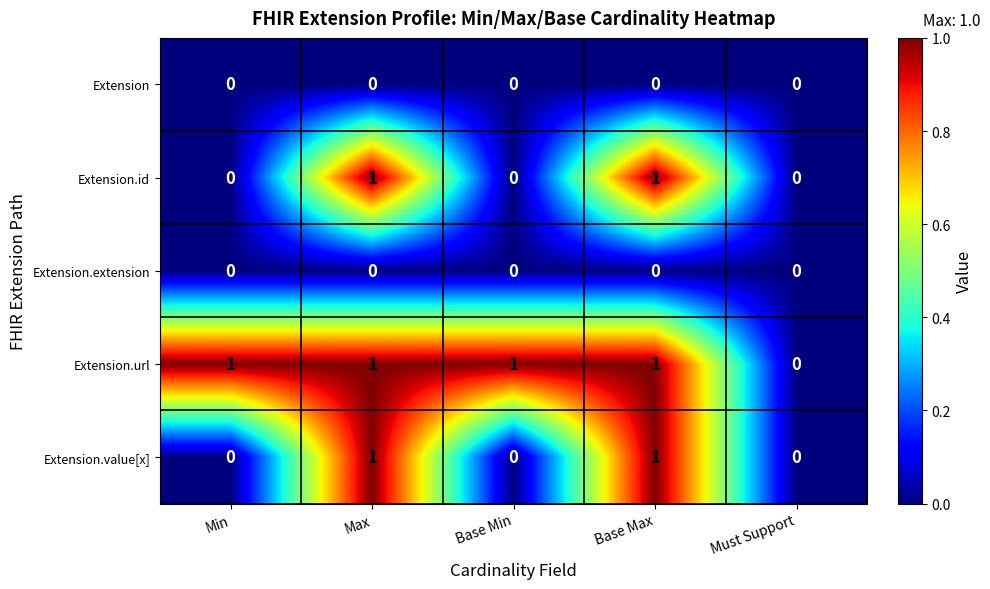

Is it true that Extension.url equals 0 at Must Support?

True